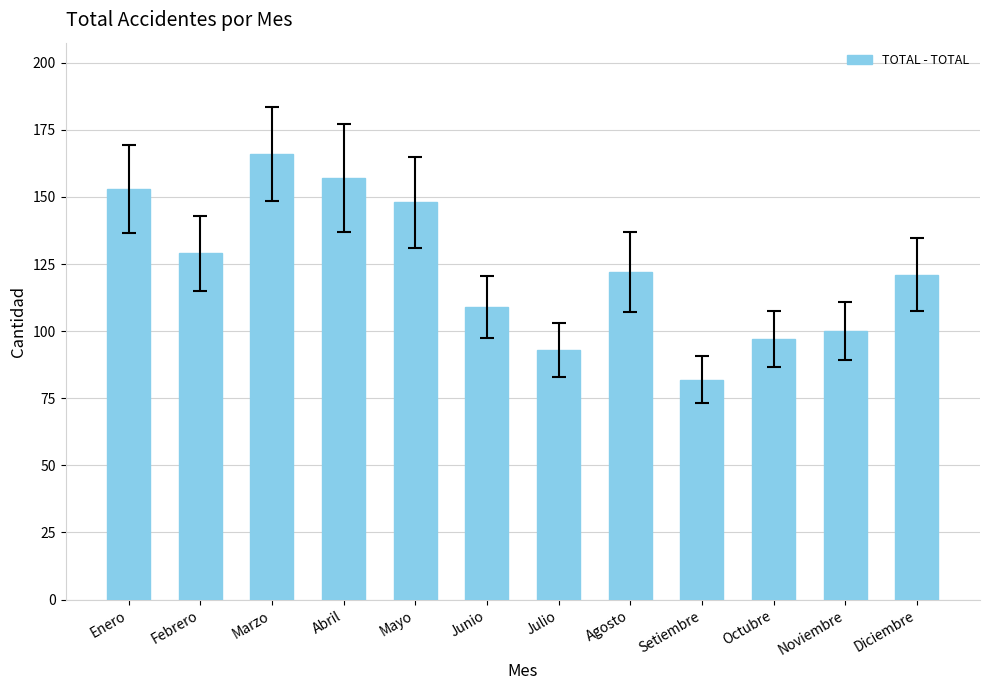

What is the sum of all values?

1477